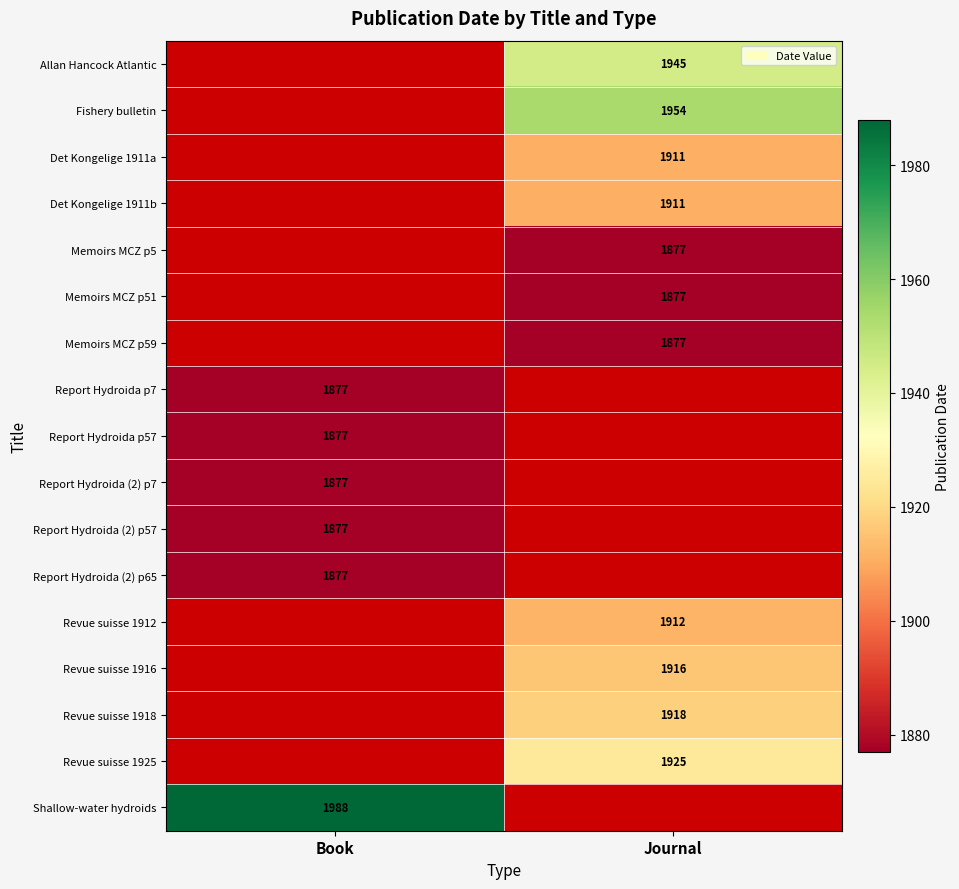

True or false: Report Hydroida (2) p65 has a value of 440 at Book.

False